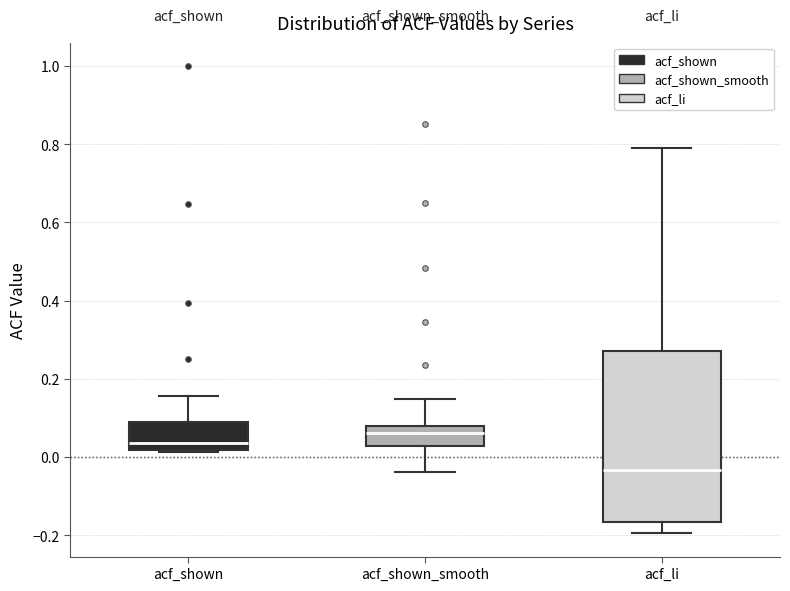

Where does the upper whisker of the box for acf_shown_smooth end on the y-axis? The values are not printed on the chart, so give them approximately, as read against the axis.

0.14